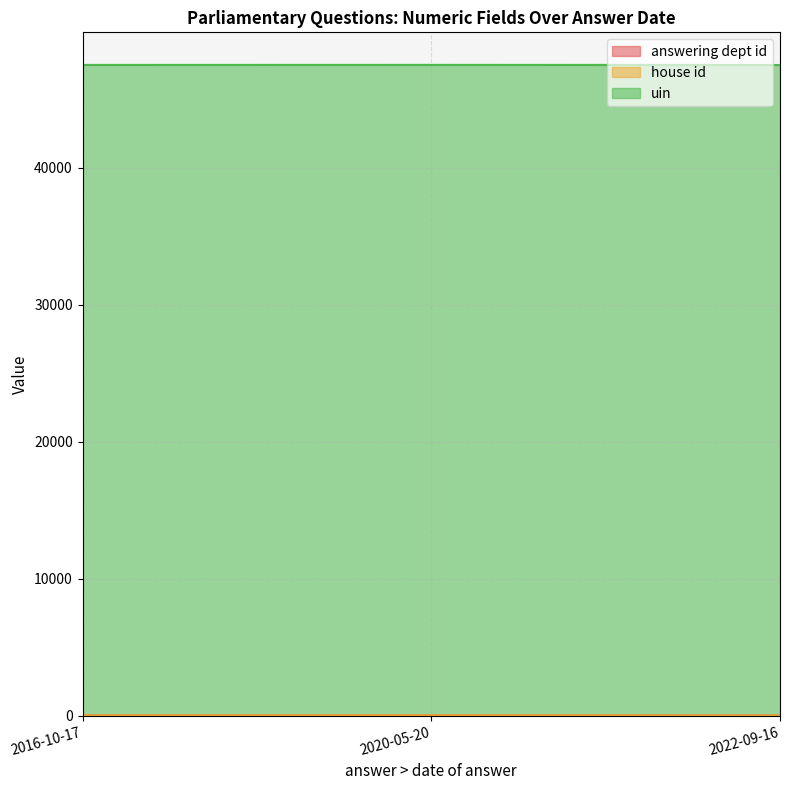

How many lines are shown in the chart?

3